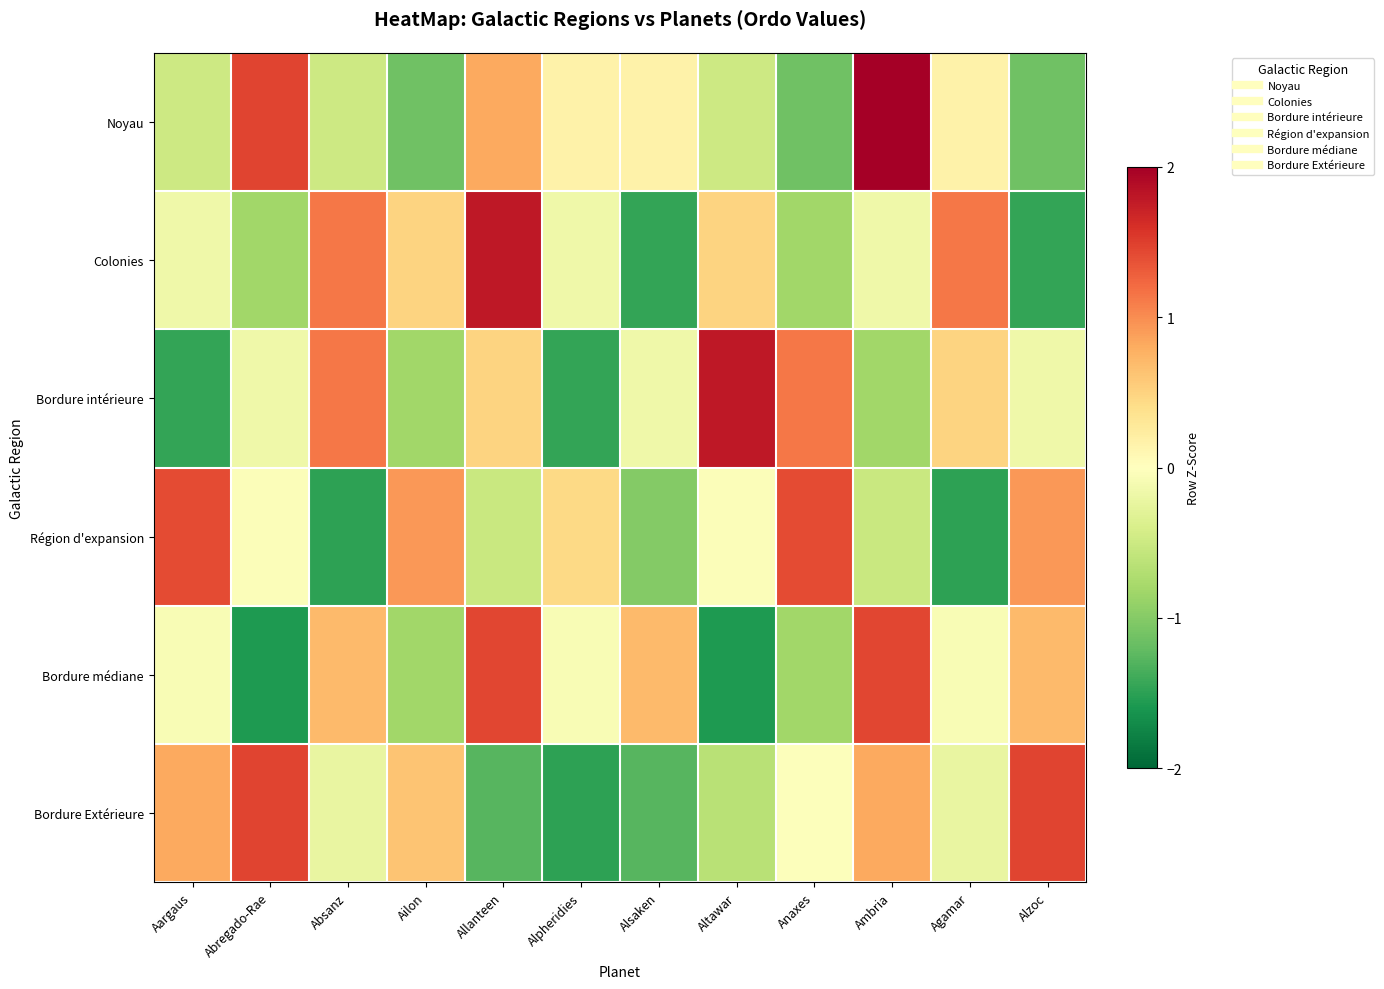

Reading left to right, transcribe all the data shown in this chart.

Noyau: Aargaus=-0.5	Abregado-Rae=1.5	Absanz=-0.5	Ailon=-1.1	Allanteen=0.8	Alpheridies=0.2	Alsaken=0.2	Altawar=-0.5	Anaxes=-1.1	Ambria=2.1	Agamar=0.2	Alzoc=-1.1
Colonies: Aargaus=-0.2	Abregado-Rae=-0.8	Absanz=1.1	Ailon=0.5	Allanteen=1.8	Alpheridies=-0.2	Alsaken=-1.5	Altawar=0.5	Anaxes=-0.8	Ambria=-0.2	Agamar=1.1	Alzoc=-1.5
Bordure intérieure: Aargaus=-1.5	Abregado-Rae=-0.2	Absanz=1.1	Ailon=-0.8	Allanteen=0.5	Alpheridies=-1.5	Alsaken=-0.2	Altawar=1.8	Anaxes=1.1	Ambria=-0.8	Agamar=0.5	Alzoc=-0.2
Région d'expansion: Aargaus=1.4	Abregado-Rae=-0.0	Absanz=-1.5	Ailon=0.9	Allanteen=-0.5	Alpheridies=0.4	Alsaken=-1.0	Altawar=-0.0	Anaxes=1.4	Ambria=-0.5	Agamar=-1.5	Alzoc=0.9
Bordure médiane: Aargaus=-0.1	Abregado-Rae=-1.6	Absanz=0.7	Ailon=-0.8	Allanteen=1.5	Alpheridies=-0.1	Alsaken=0.7	Altawar=-1.6	Anaxes=-0.8	Ambria=1.5	Agamar=-0.1	Alzoc=0.7
Bordure Extérieure: Aargaus=0.8	Abregado-Rae=1.5	Absanz=-0.2	Ailon=0.6	Allanteen=-1.3	Alpheridies=-1.5	Alsaken=-1.3	Altawar=-0.6	Anaxes=-0.0	Ambria=0.8	Agamar=-0.2	Alzoc=1.5